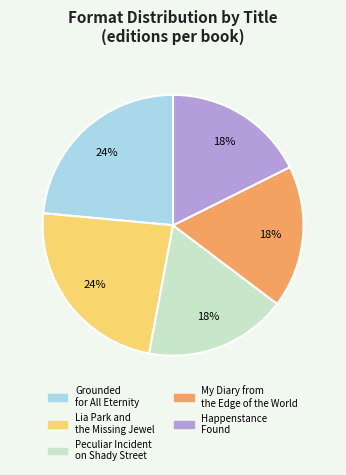

Does Peculiar Incident on Shady Street account for over 50% of the chart?

No